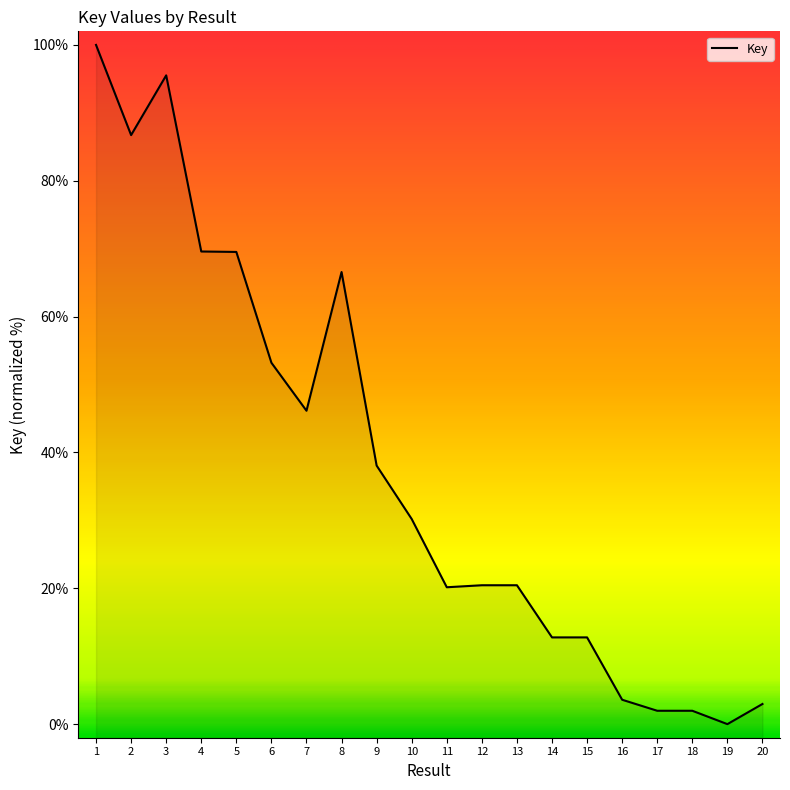

Reading left to right, transcribe all the data shown in this chart.

1=100.0	2=86.7	3=95.5	4=69.6	5=69.5	6=53.2	7=46.1	8=66.6	9=38.1	10=30.2	11=20.2	12=20.4	13=20.4	14=12.8	15=12.8	16=3.6	17=2.0	18=2.0	19=0.0	20=3.0